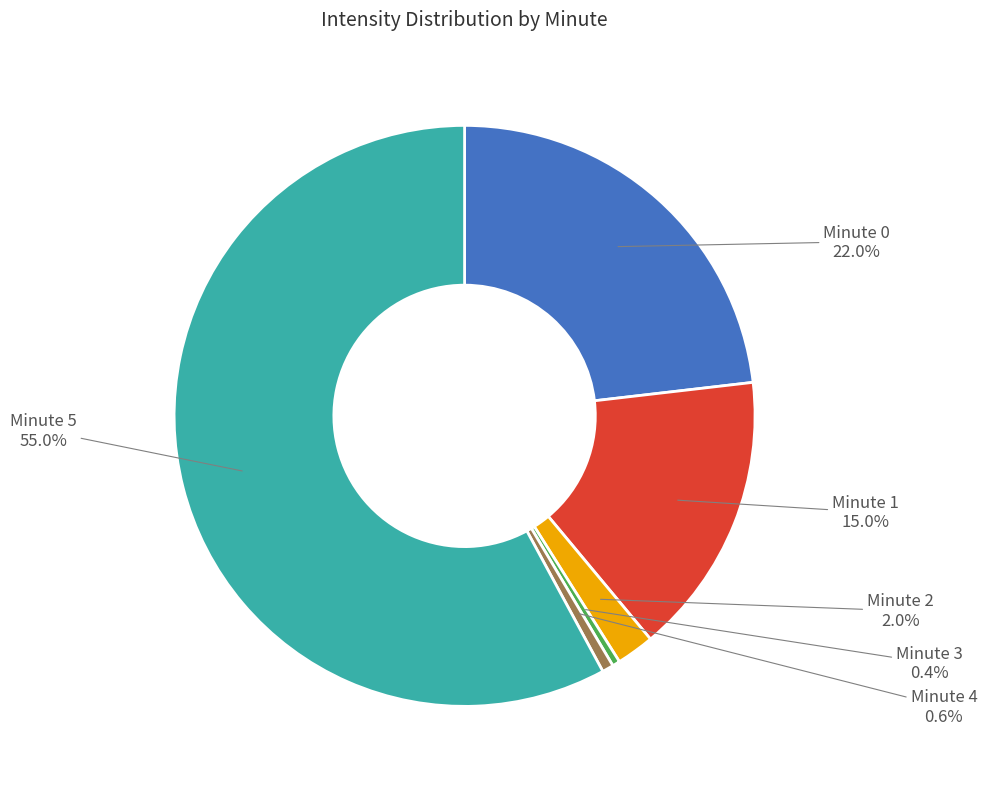

How many segments does this pie chart have?

6